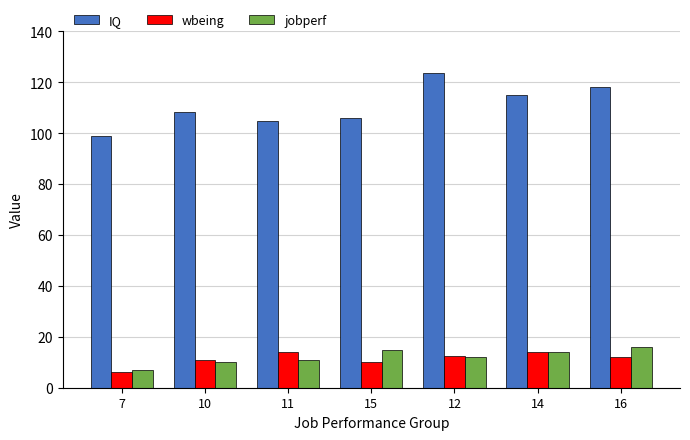

What is the difference between the maximum and minimum values in the jobperf series?

9.0